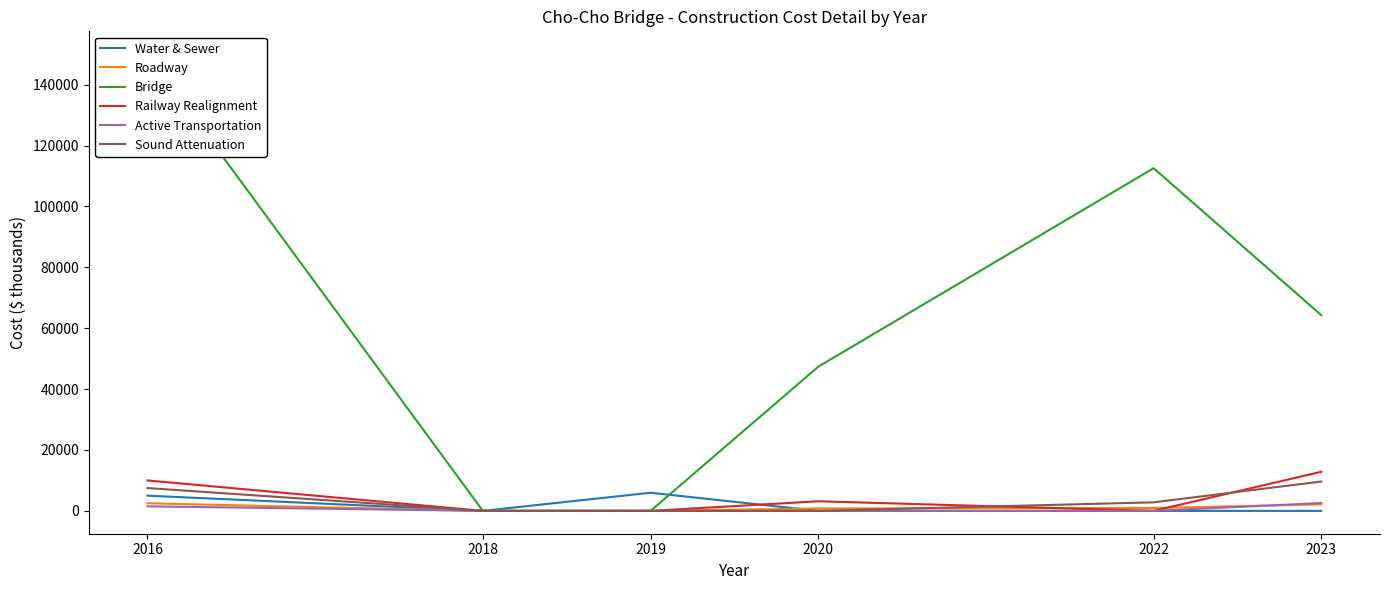

Count the Bridge values in the range 0 to 112555.

5